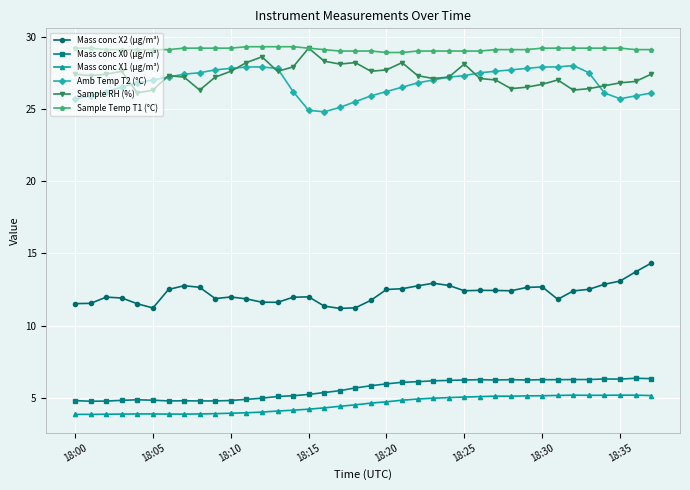

What is the sum of all Amb Temp T2 (°C) values?

1018.4